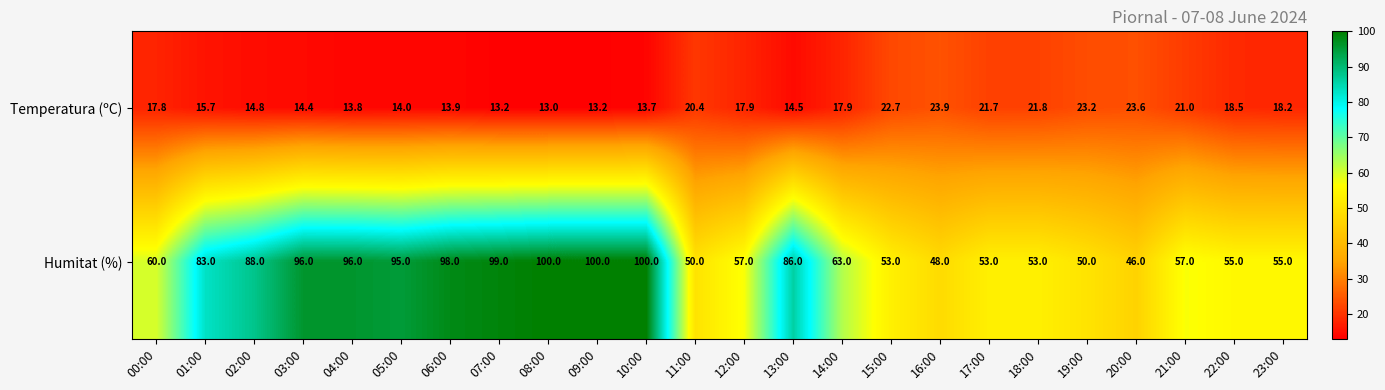

Where does the Humitat (%) series first go above 63?

01:00